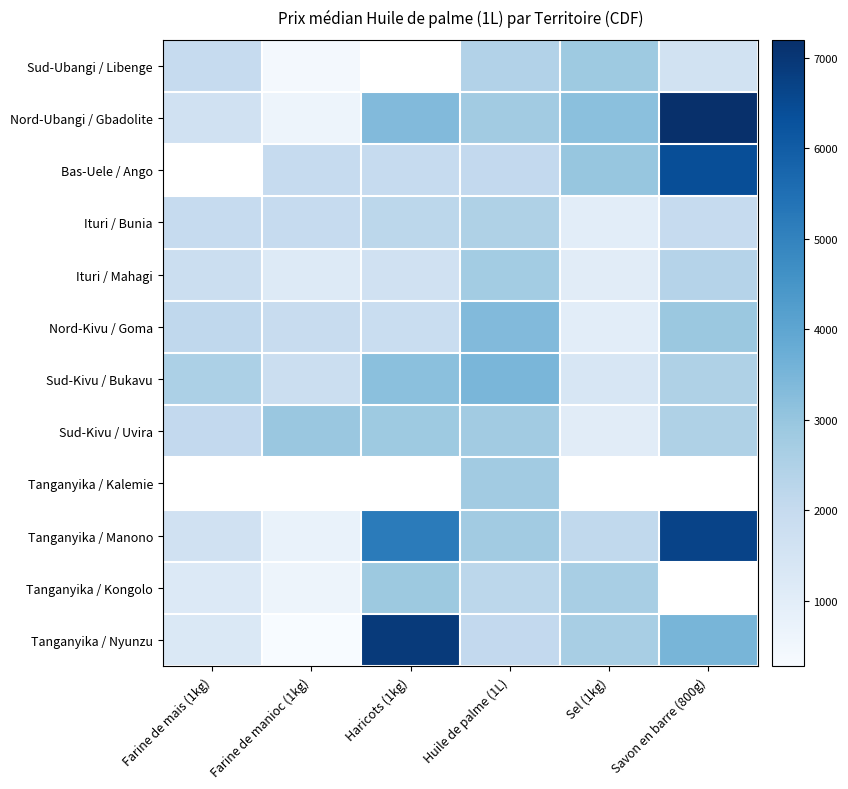

Rank the categories by Tanganyika / Manono value from lowest to highest.

Farine de manioc (1kg), Farine de mais (1kg), Sel (1kg), Huile de palme (1L), Haricots (1kg), Savon en barre (800g)